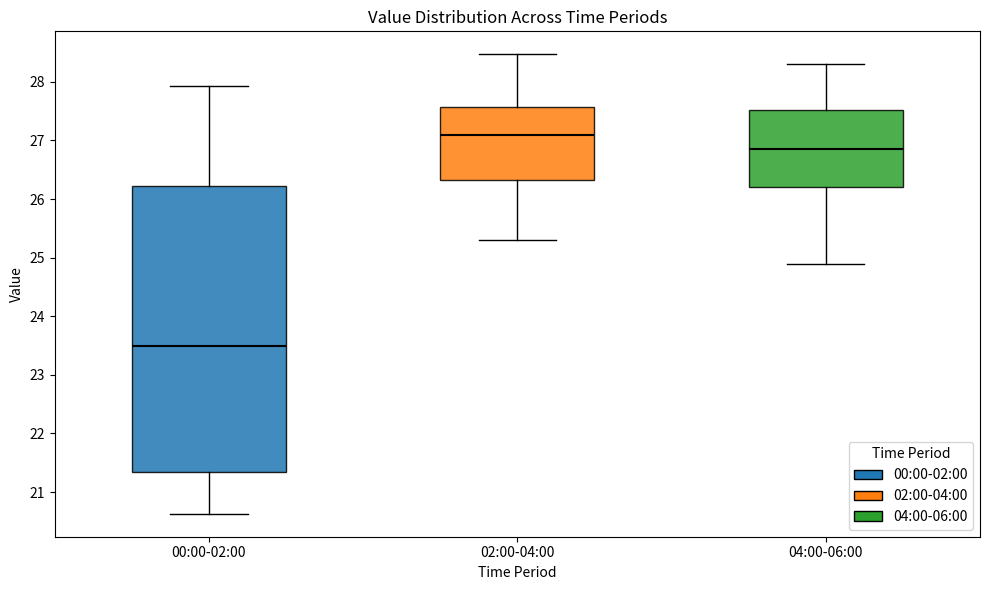

Which box is the tallest, from its lower edge to its upper edge?

00:00-02:00